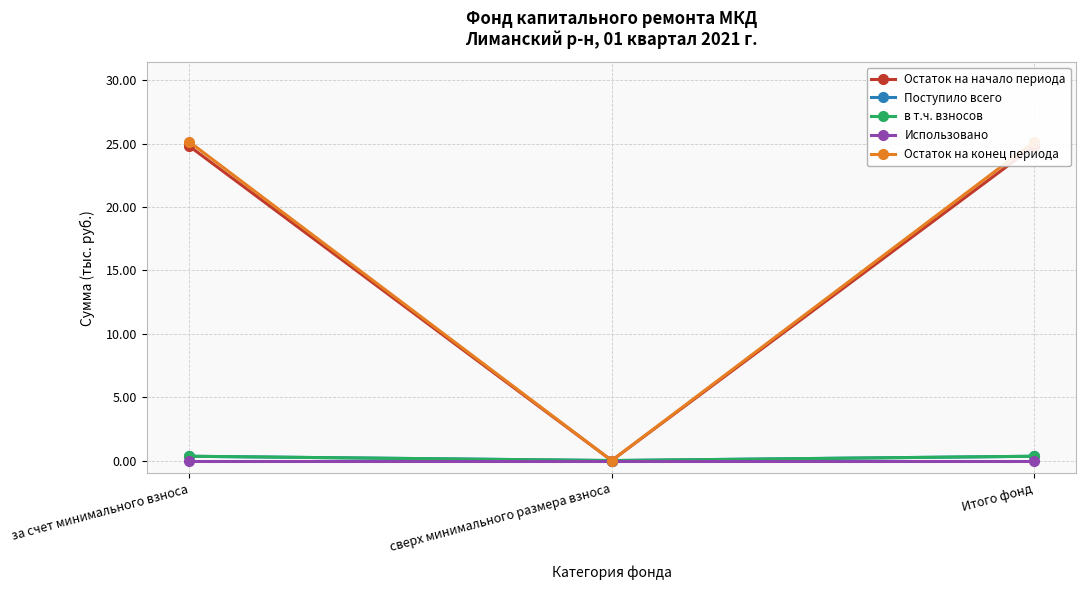

What is the label of the 3rd point from the right?

за счет минимального взноса